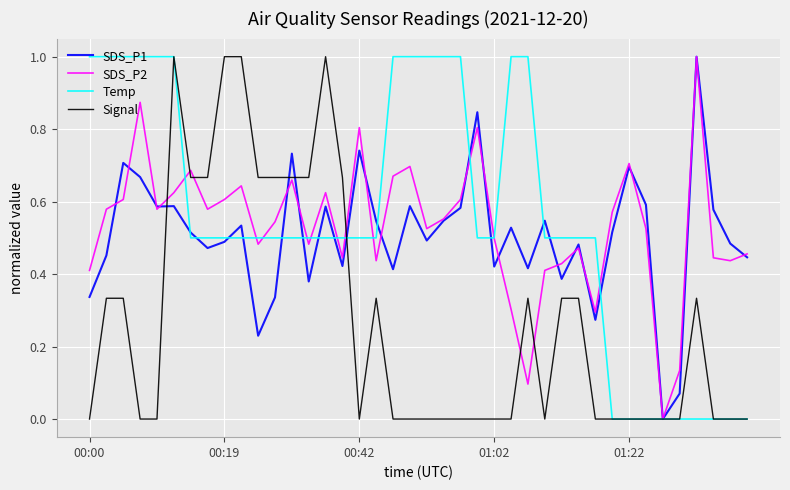

What is the highest value of the Temp series?

1.0